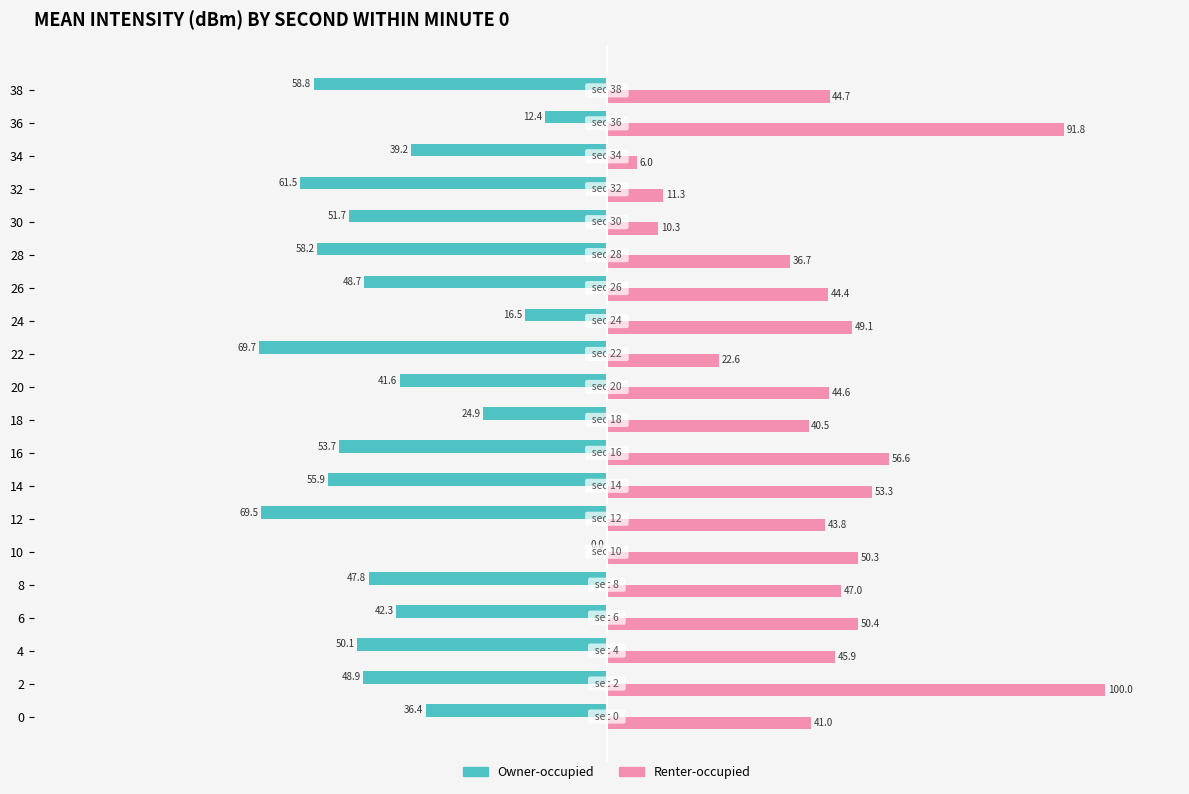

The Renter-occupied series shows 11.3 at 32. True or false?

True